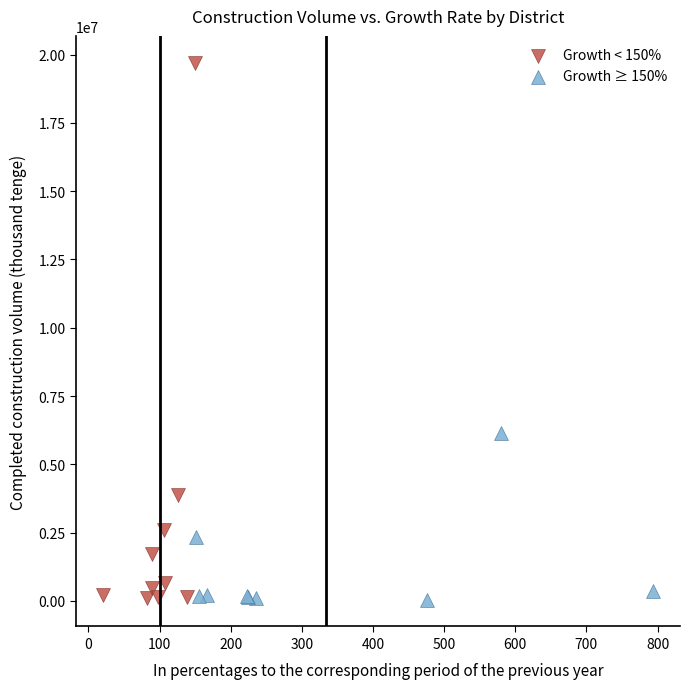

Which series contains the highest Y value?

Growth < 150%